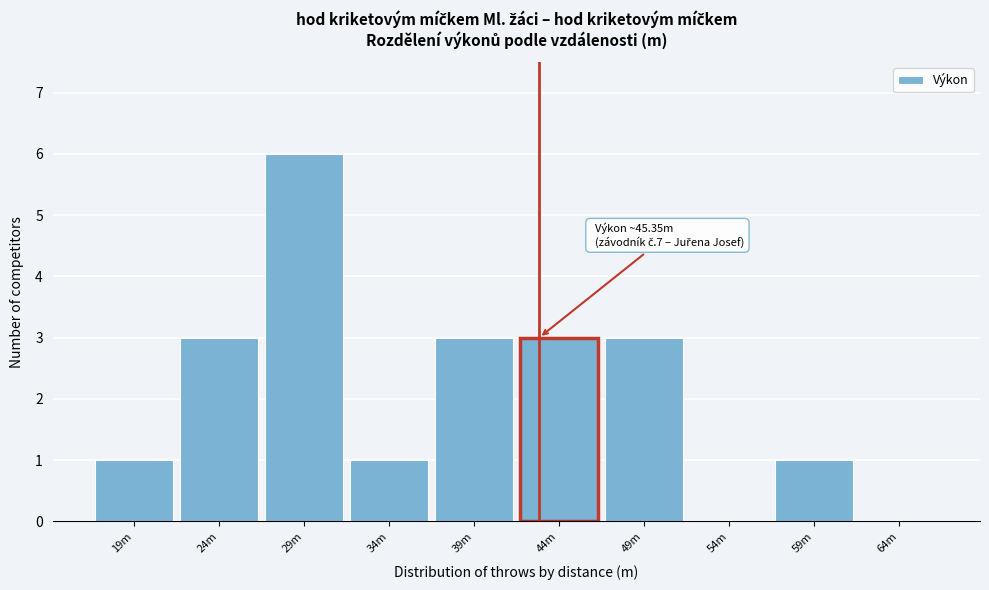

Reading left to right, transcribe all the data shown in this chart.

19m=1	24m=3	29m=6	34m=1	39m=3	44m=3	49m=3	54m=0	59m=1	64m=0